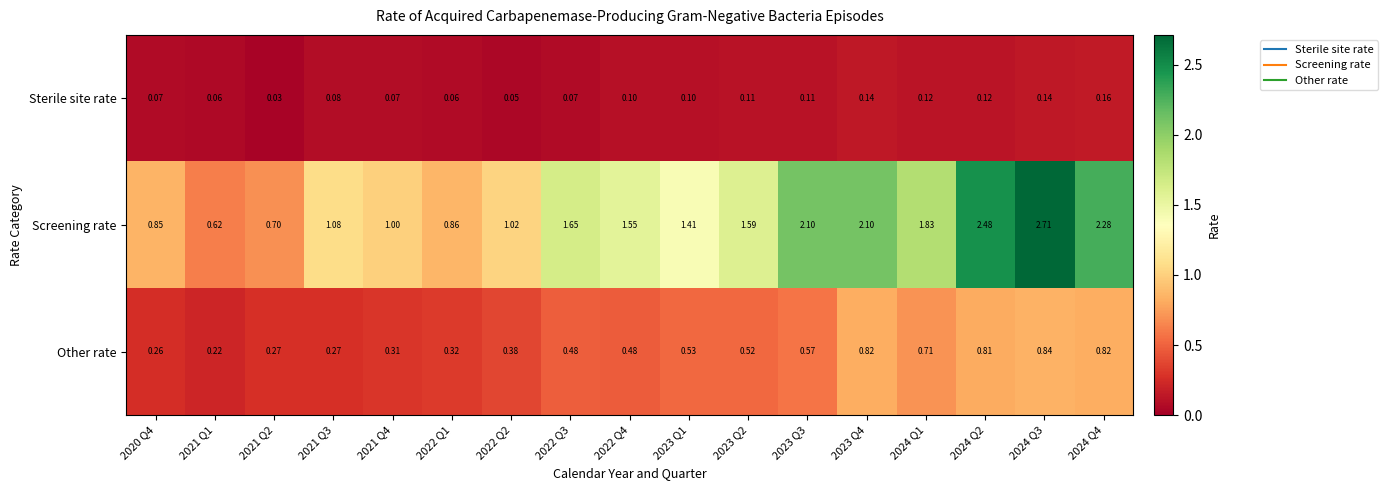

Between 2021 Q1 and 2021 Q4, which series saw the biggest shift?

Screening rate